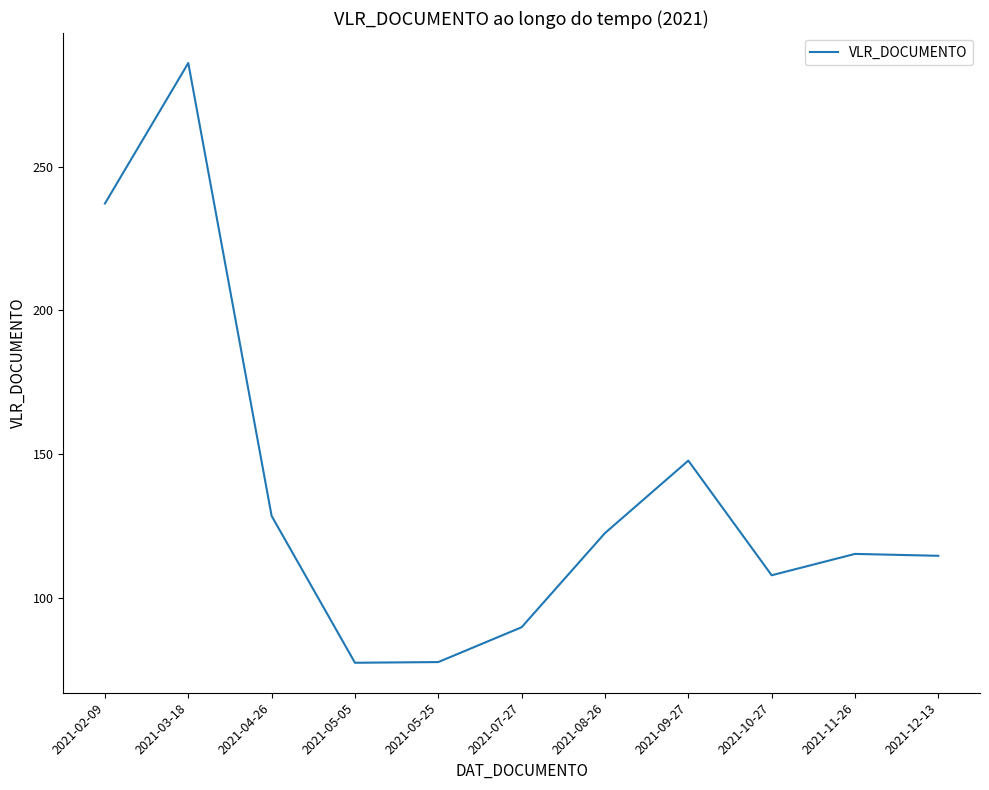

What is the sum of all values?

1503.7